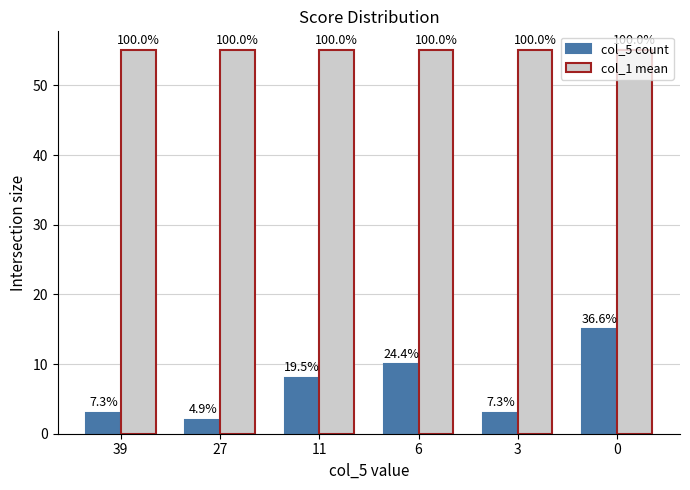

What is the value of the col_1 mean bar at the 1st from the left?

55